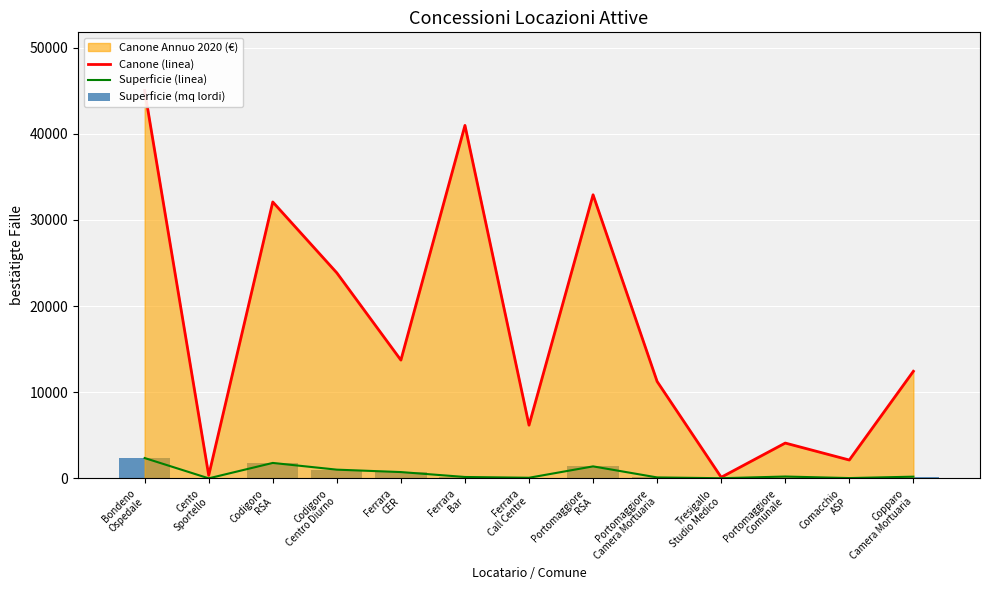

Is it true that Superficie (linea) equals 184 at Portomaggiore
Camera Mortuaria?

False